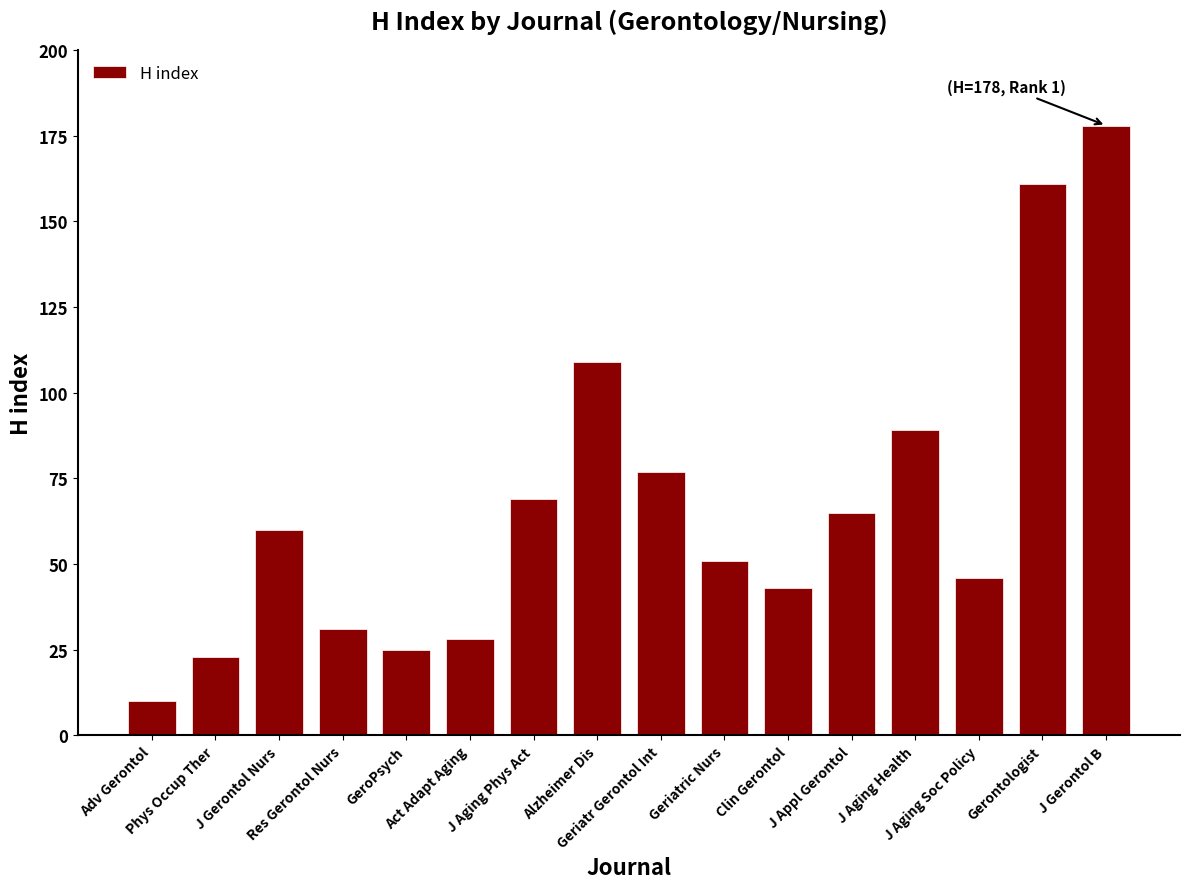

True or false: the data shows 115 at J Appl Gerontol.

False